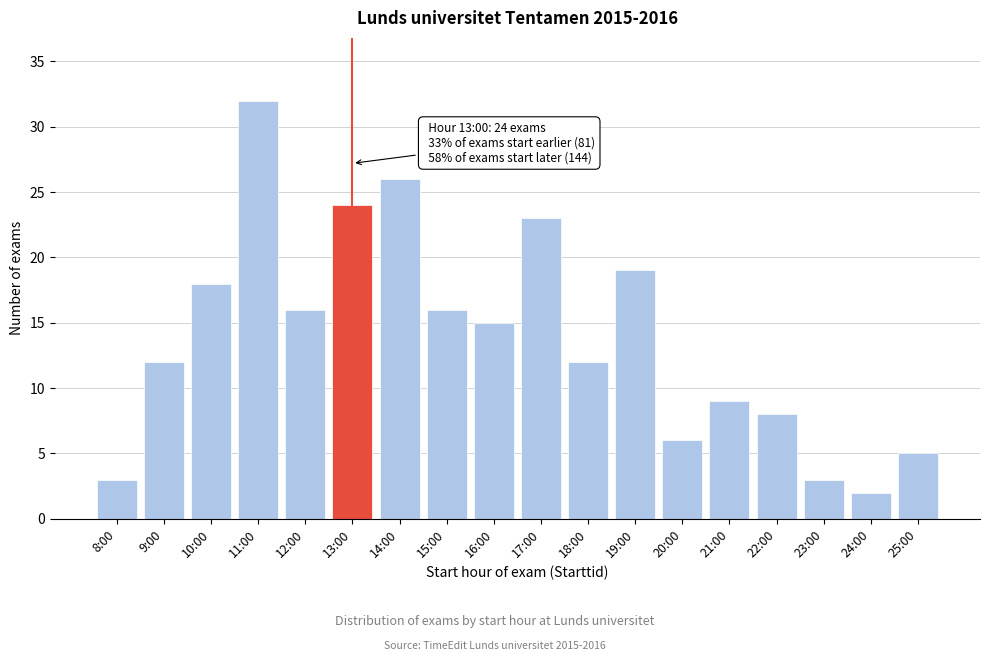

Reading left to right, extract all data points from this chart.

8:00=3	9:00=12	10:00=18	11:00=32	12:00=16	13:00=24	14:00=26	15:00=16	16:00=15	17:00=23	18:00=12	19:00=19	20:00=6	21:00=9	22:00=8	23:00=3	24:00=2	25:00=5